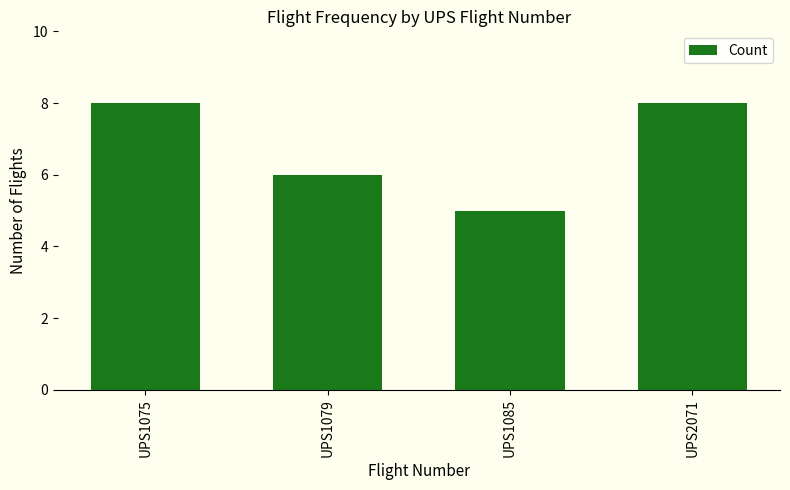

Reading left to right, list all the values displayed in this chart.

8	6	5	8